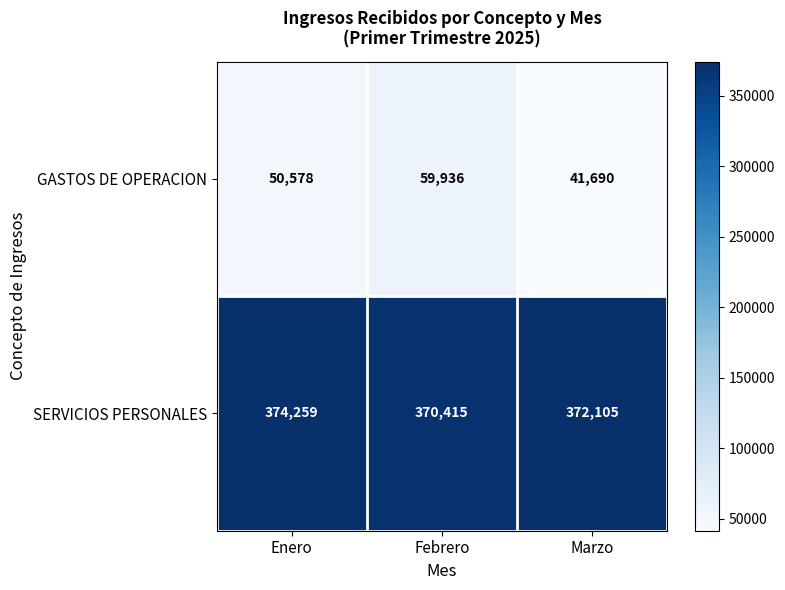

At how many categories does at least one series exceed 208134?

3